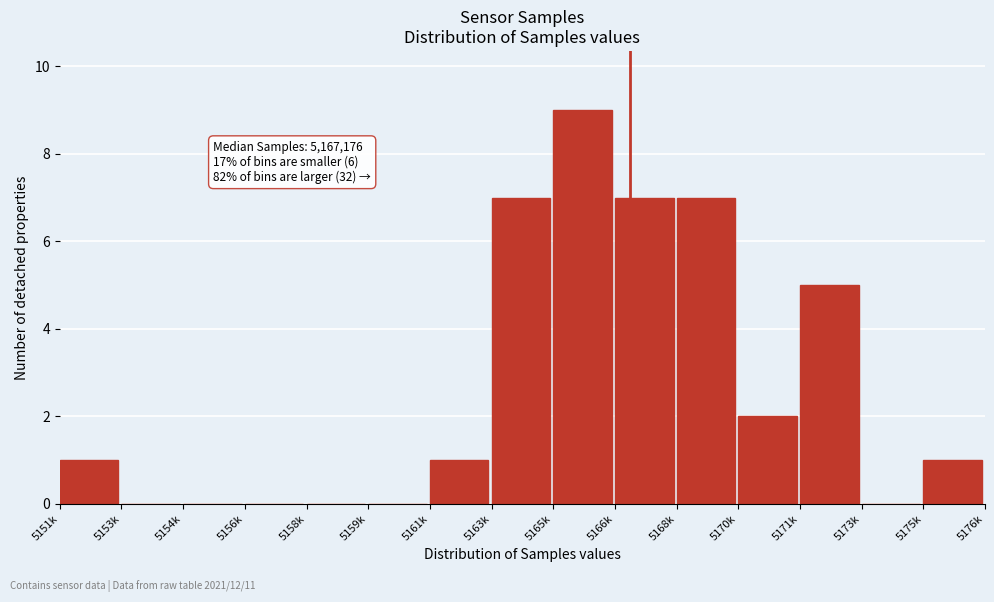

Reading left to right, list all the values displayed in this chart.

5151k=1	5153k=0	5154k=0	5156k=0	5158k=0	5159k=0	5161k=1	5163k=7	5165k=9	5166k=7	5168k=7	5170k=2	5171k=5	5173k=0	5175k=1